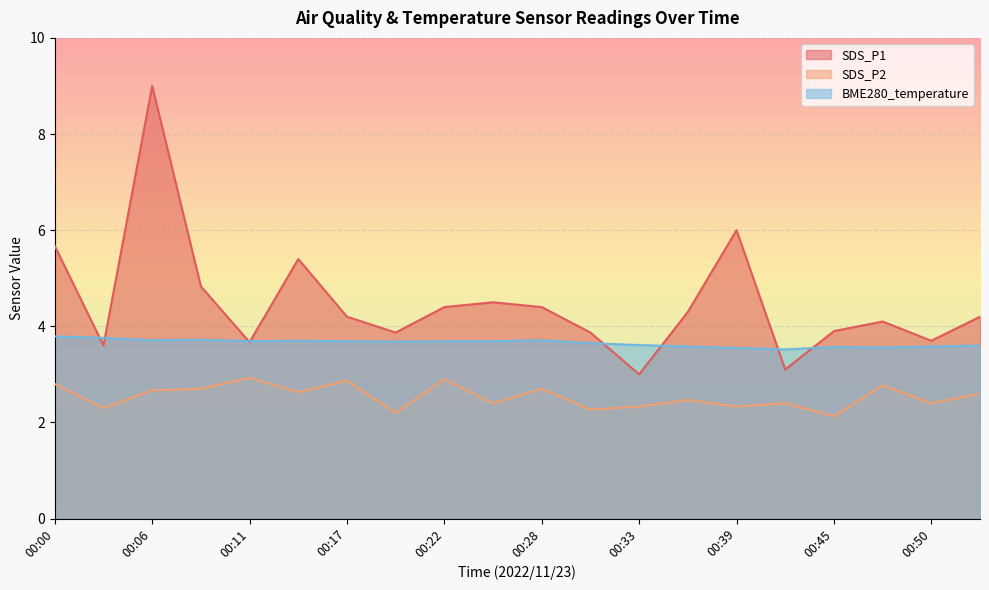

True or false: BME280_temperature and SDS_P2 cross at least once.

False